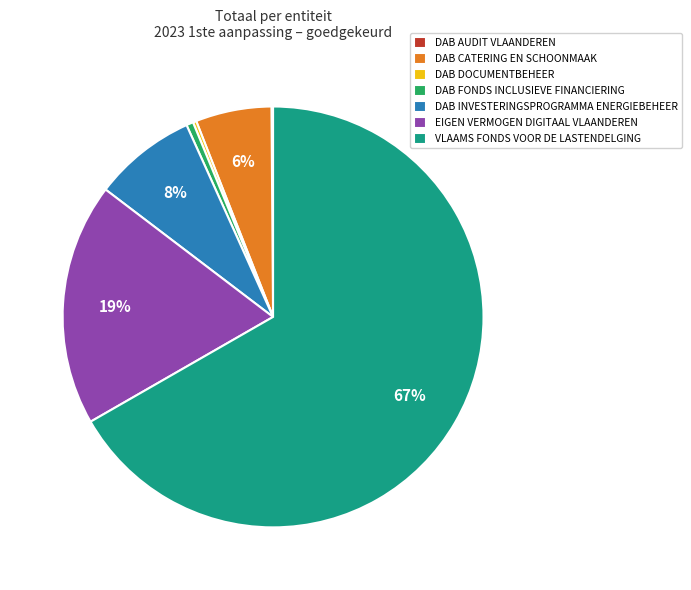

Which category has the biggest portion of the pie?

VLAAMS FONDS VOOR DE LASTENDELGING